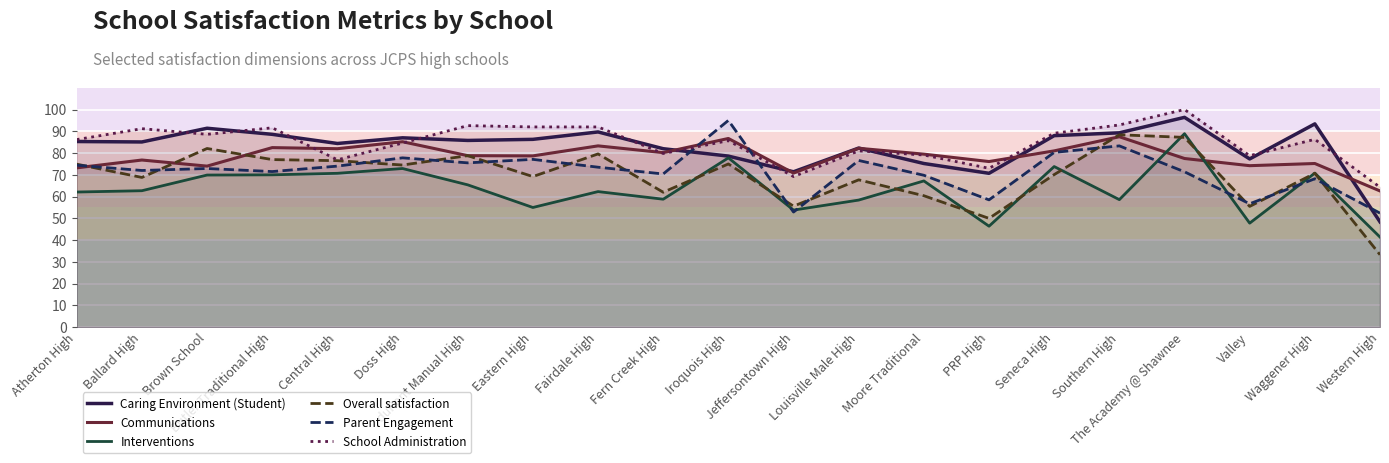

How many lines are shown in the chart?

6